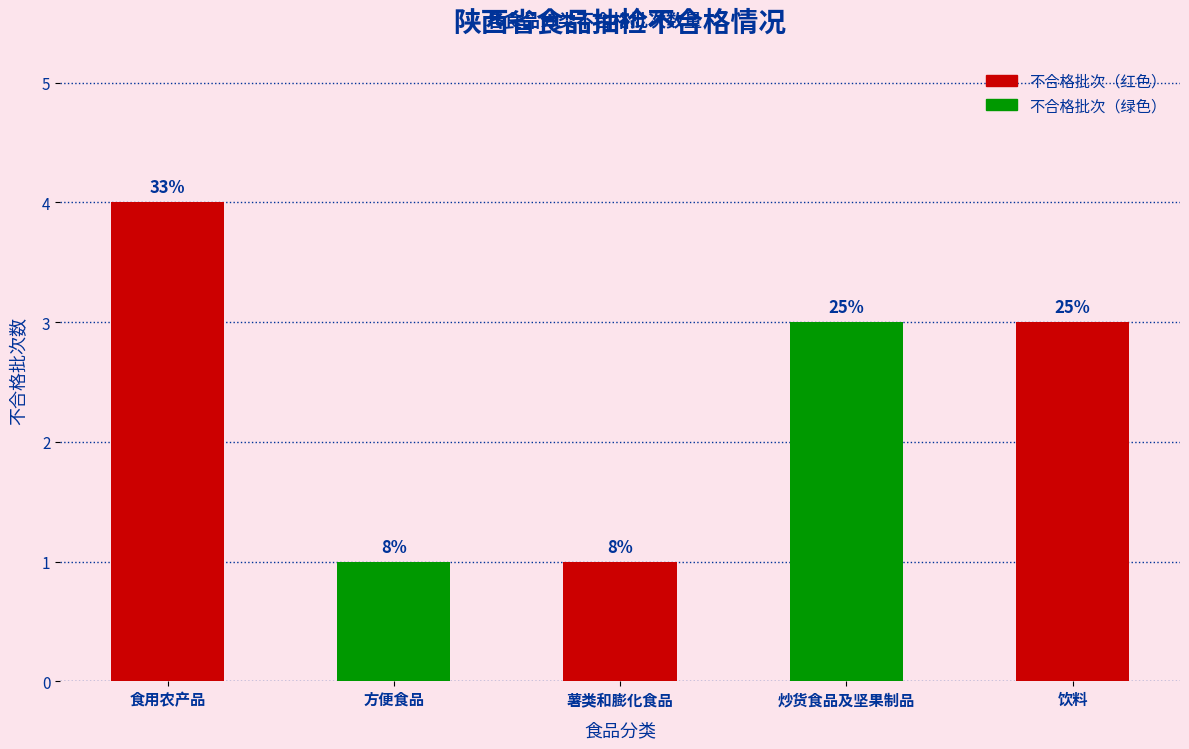

How many bars are there in total?

5